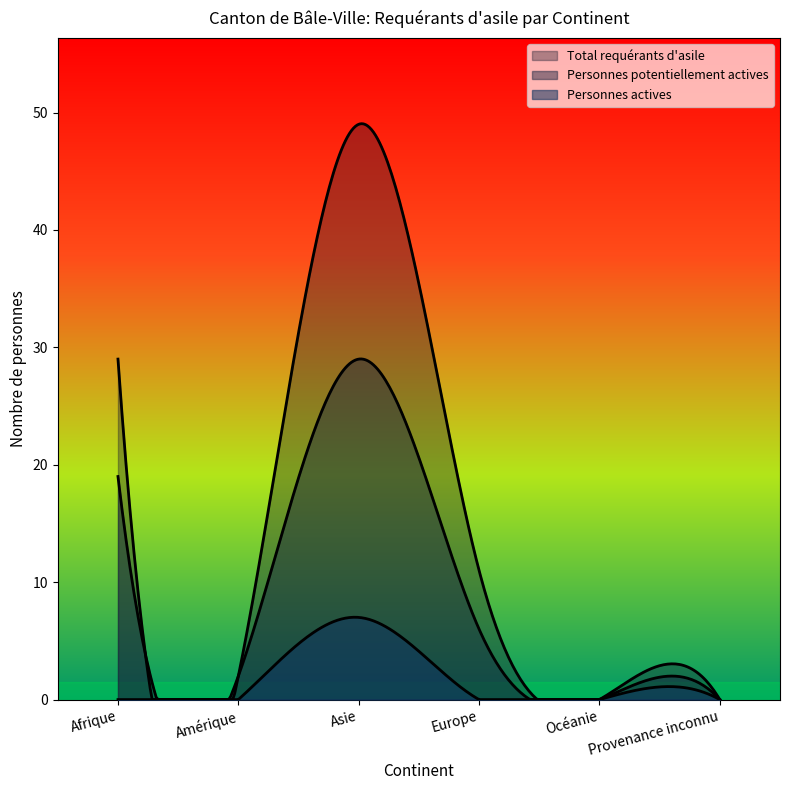

The value of Total requérants d'asile at Océanie is -31. True or false?

False